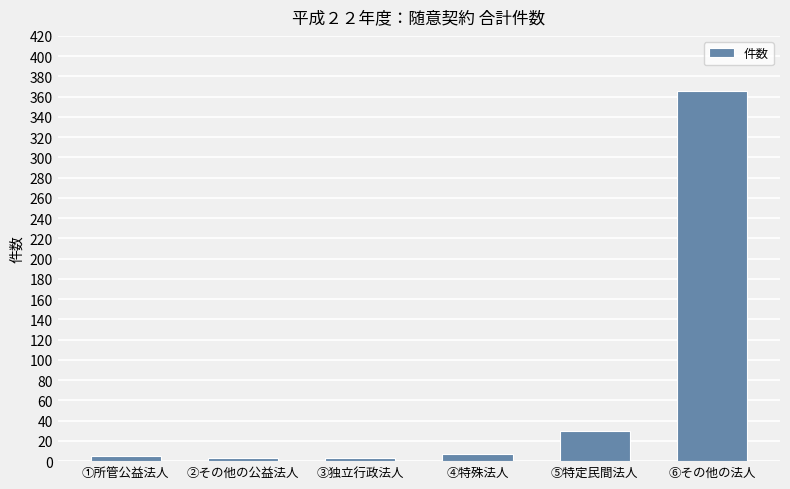

At which label is the value closest to 184?

⑤特定民間法人